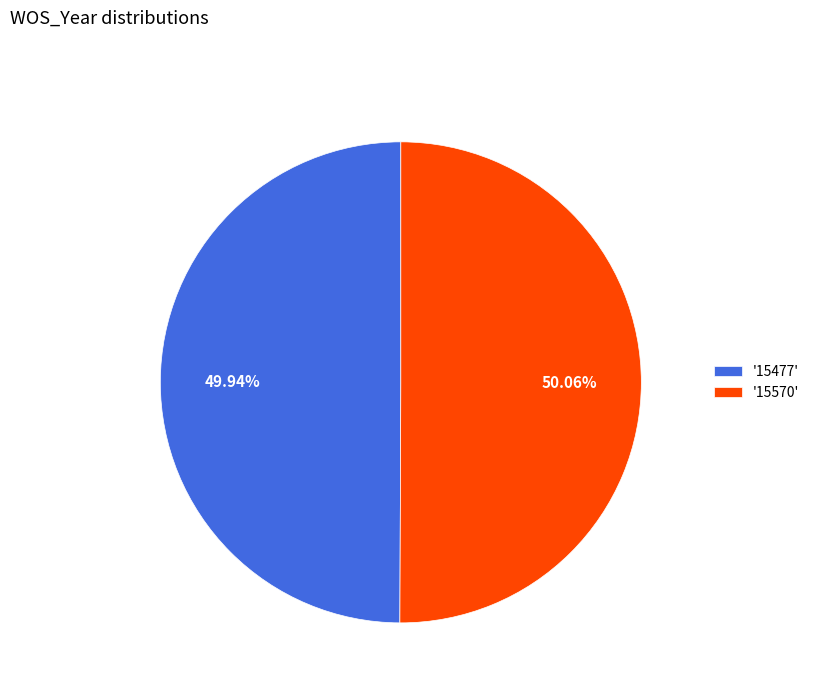

How many slices are in this pie chart?

2